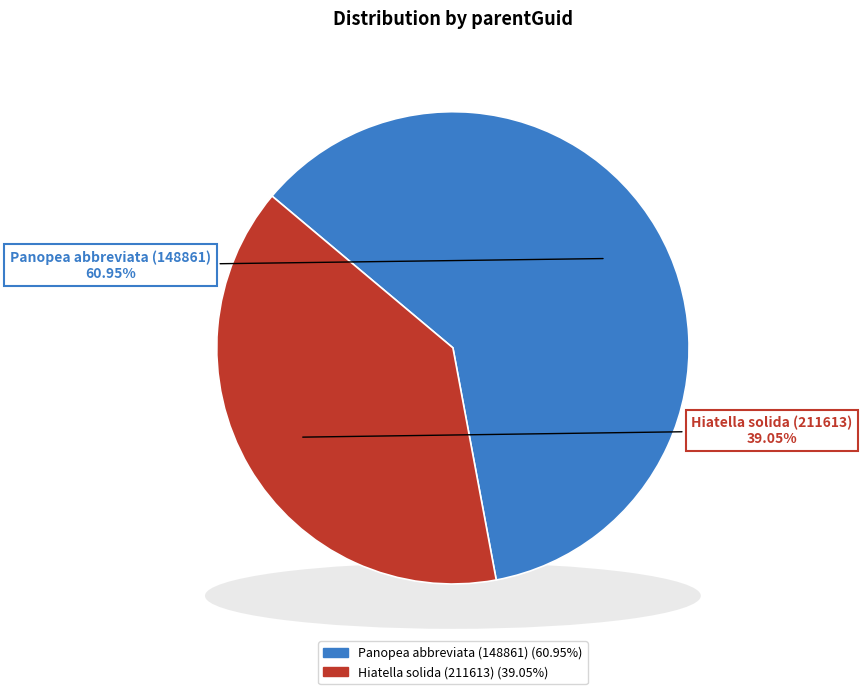

Does Hiatella solida (211613) account for over 50% of the chart?

No